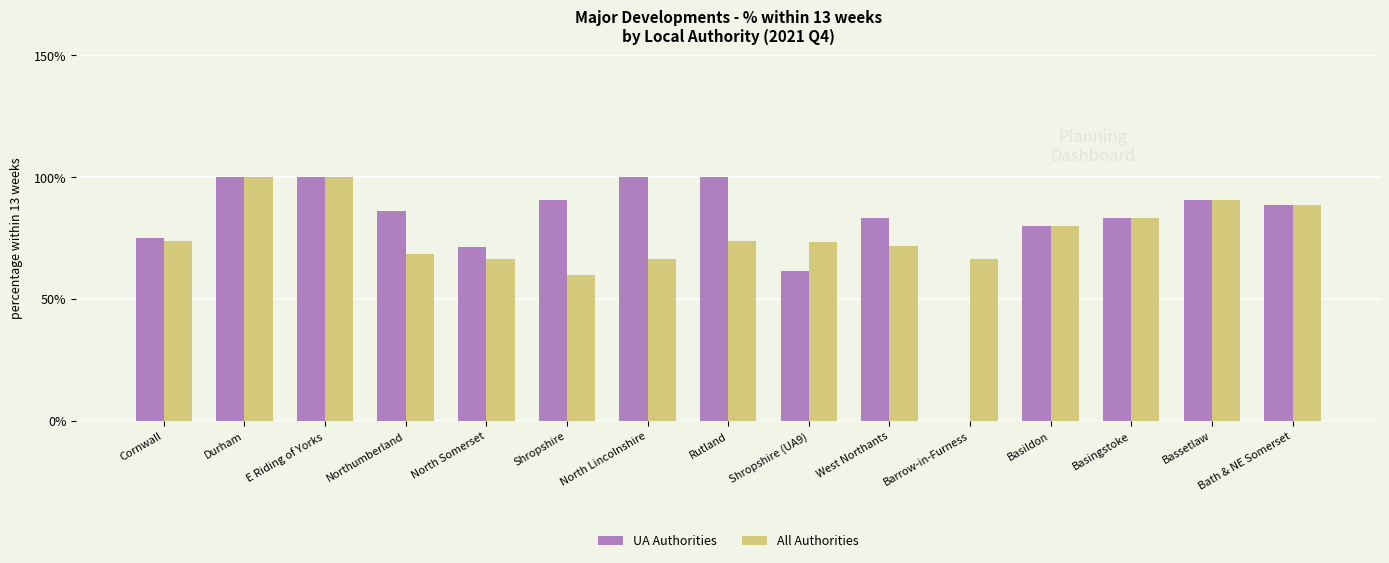

The value of UA Authorities at Basildon is 20.9. True or false?

False